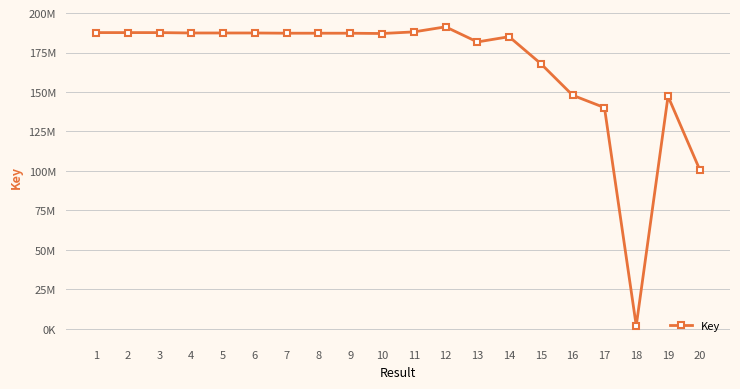

What is the value of the 19th point from the left?

147270074